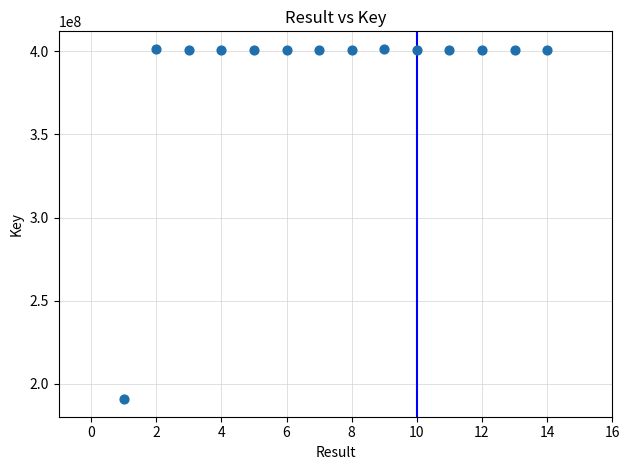

What is the range of Y values (max minus min)?

210672031